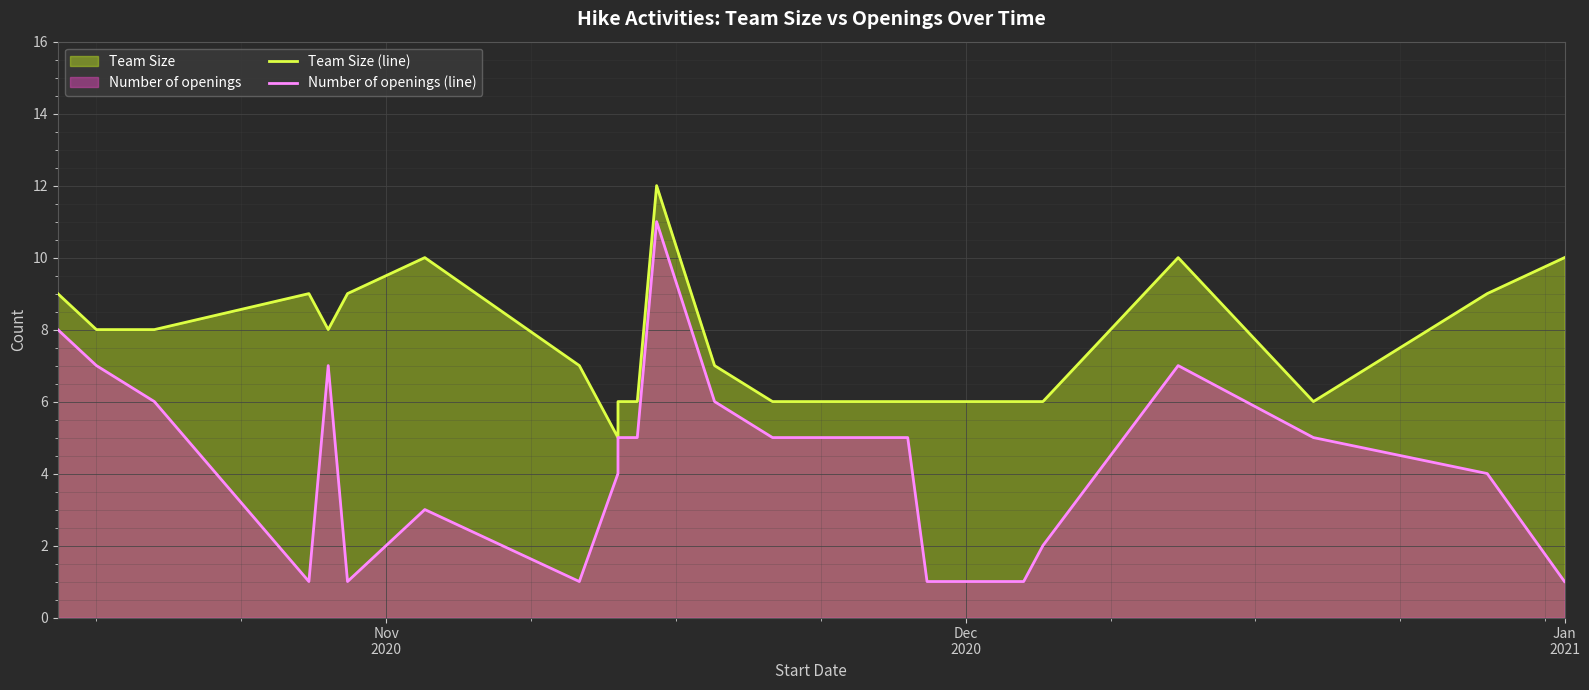

True or false: Number of openings (line) has a value of 1 at 17.

False